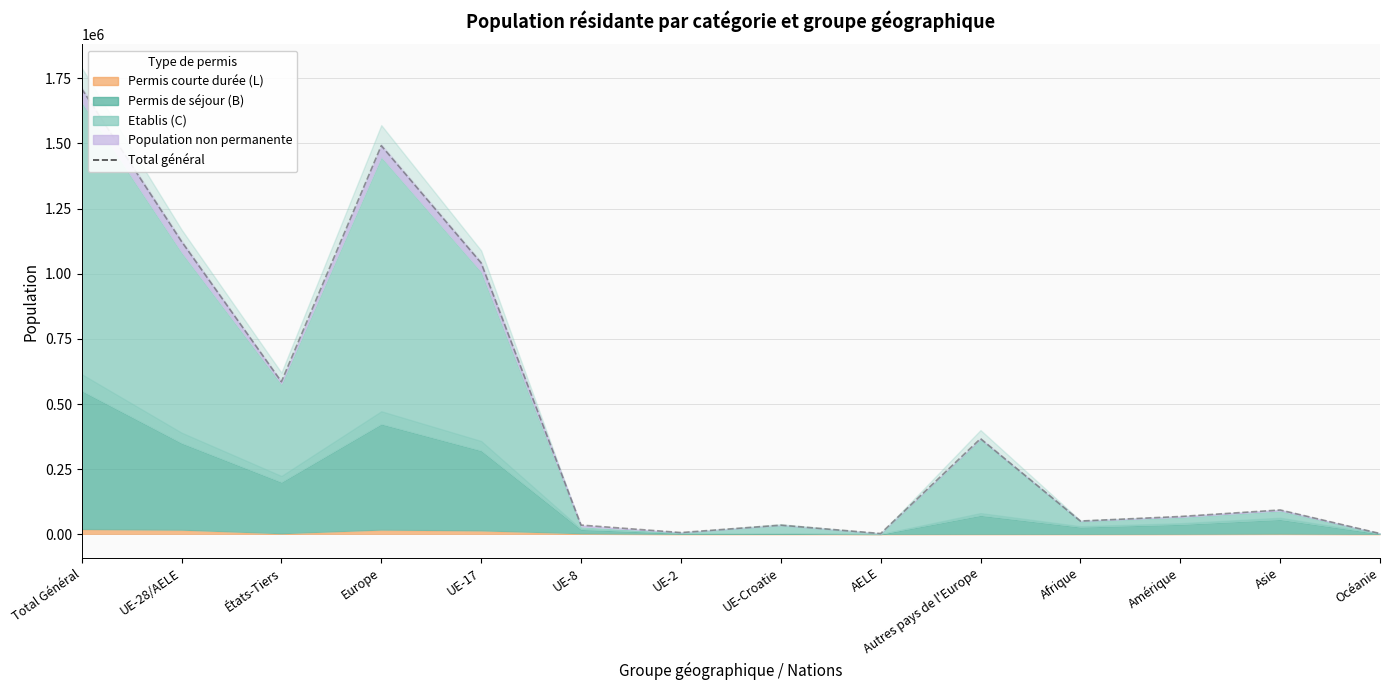

What position from the left is Afrique?

11